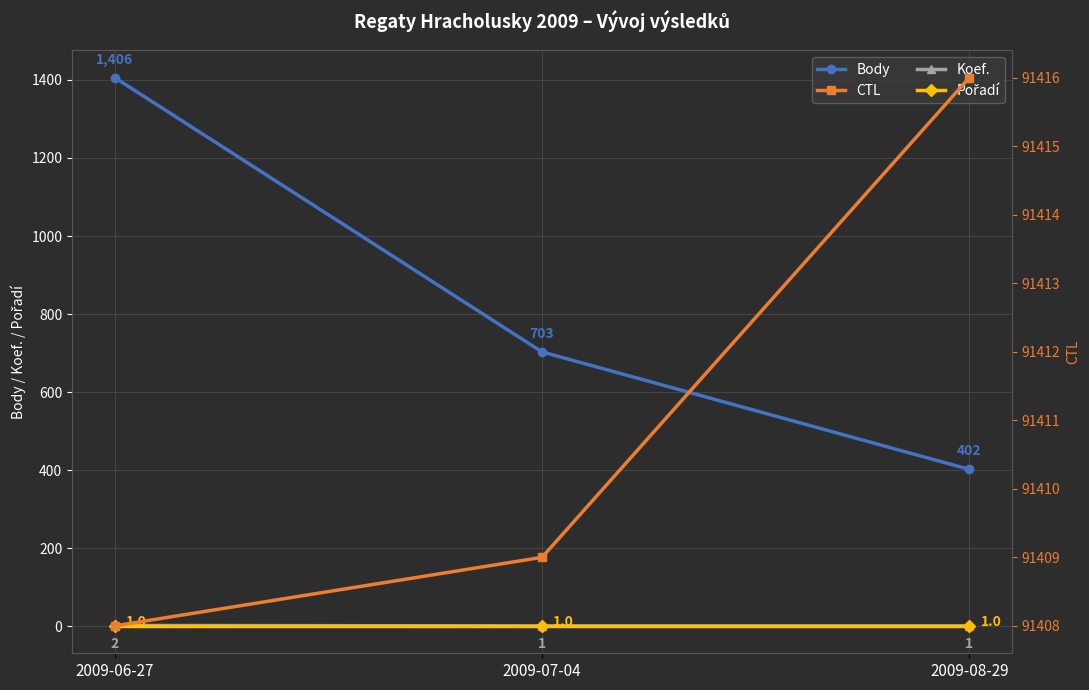

At which label does Pořadí reach its peak?

2009-06-27